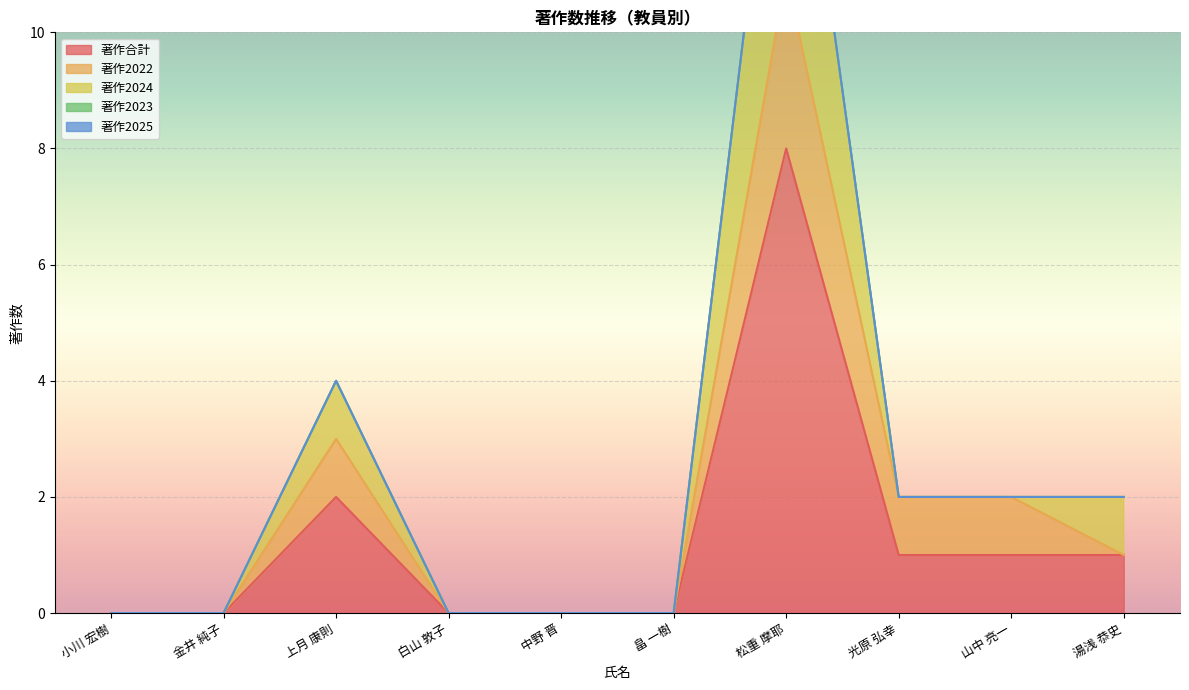

Which label corresponds to the smallest value in the chart?

小川 宏樹